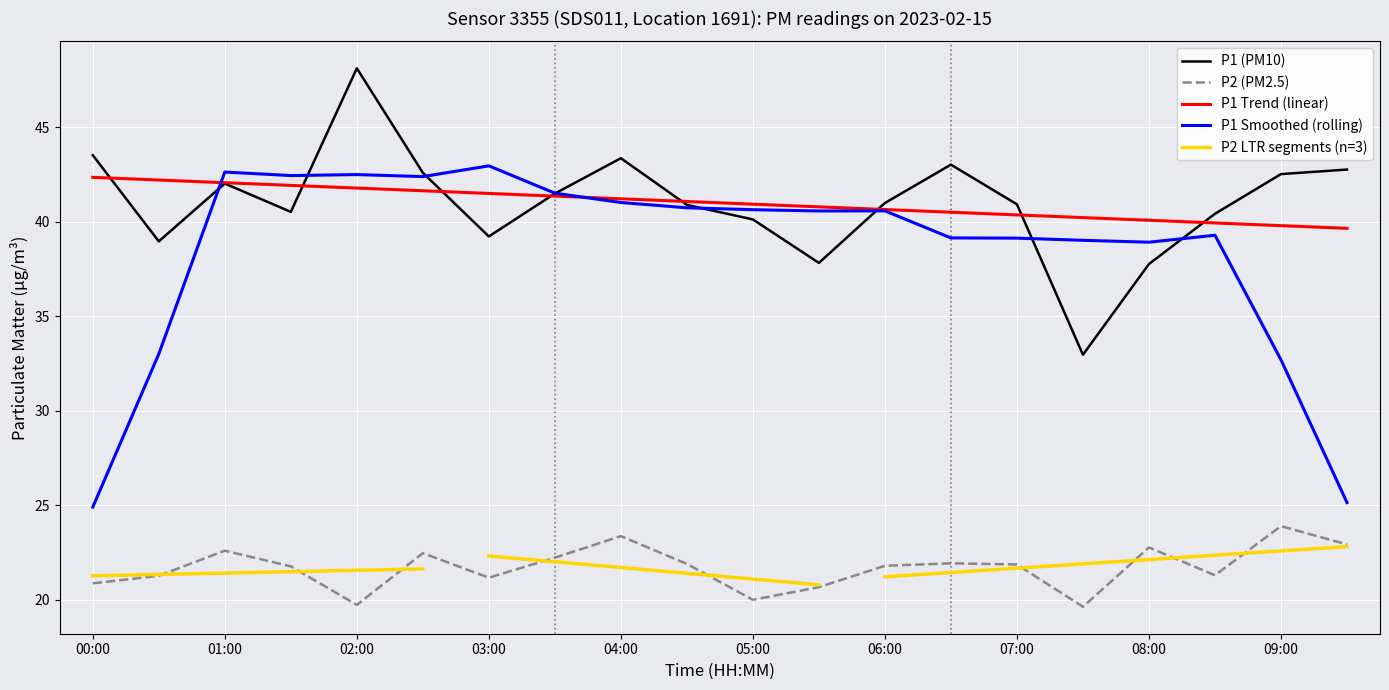

Which series changed the most between 00:30 and 06:00?

P1